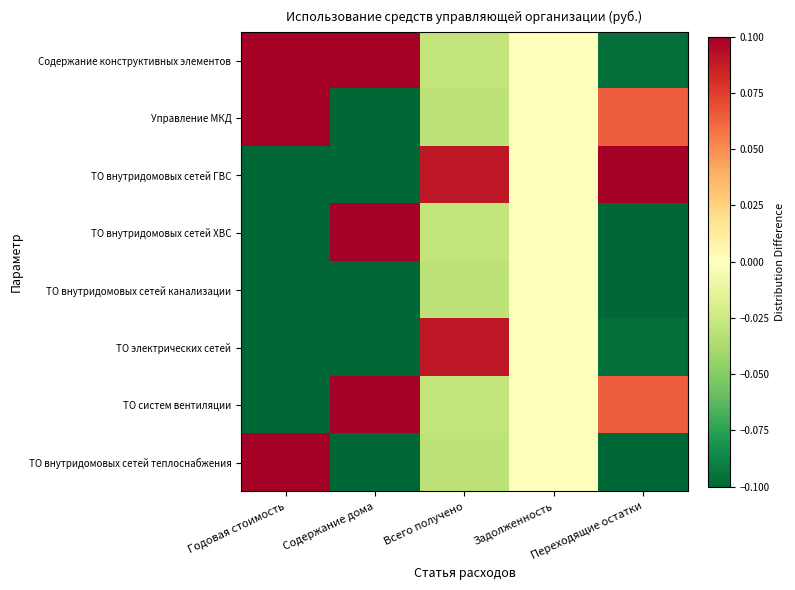

Reading left to right, list all the values displayed in this chart.

Содержание конструктивных элементов: Годовая стоимость=0.1	Содержание дома=0.5	Всего получено=-0.0	Задолженность=0.0	Переходящие остатки=-0.1
Управление МКД: Годовая стоимость=0.5	Содержание дома=-0.3	Всего получено=-0.0	Задолженность=0.0	Переходящие остатки=0.1
ТО внутридомовых сетей ГВС: Годовая стоимость=-0.2	Содержание дома=-0.3	Всего получено=0.1	Задолженность=0.0	Переходящие остатки=0.8
ТО внутридомовых сетей ХВС: Годовая стоимость=-0.1	Содержание дома=0.5	Всего получено=-0.0	Задолженность=0.0	Переходящие остатки=-0.2
ТО внутридомовых сетей канализации: Годовая стоимость=-0.1	Содержание дома=-0.3	Всего получено=-0.0	Задолженность=0.0	Переходящие остатки=-0.2
ТО электрических сетей: Годовая стоимость=-0.1	Содержание дома=-0.3	Всего получено=0.1	Задолженность=0.0	Переходящие остатки=-0.1
ТО систем вентиляции: Годовая стоимость=-0.4	Содержание дома=0.5	Всего получено=-0.0	Задолженность=0.0	Переходящие остатки=0.1
ТО внутридомовых сетей теплоснабжения: Годовая стоимость=0.2	Содержание дома=-0.3	Всего получено=-0.0	Задолженность=0.0	Переходящие остатки=-0.2